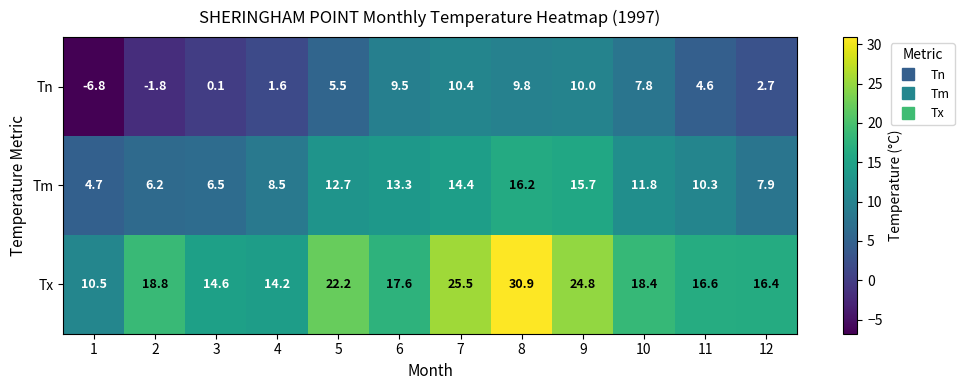

Which series has the largest total across all categories?

Tx